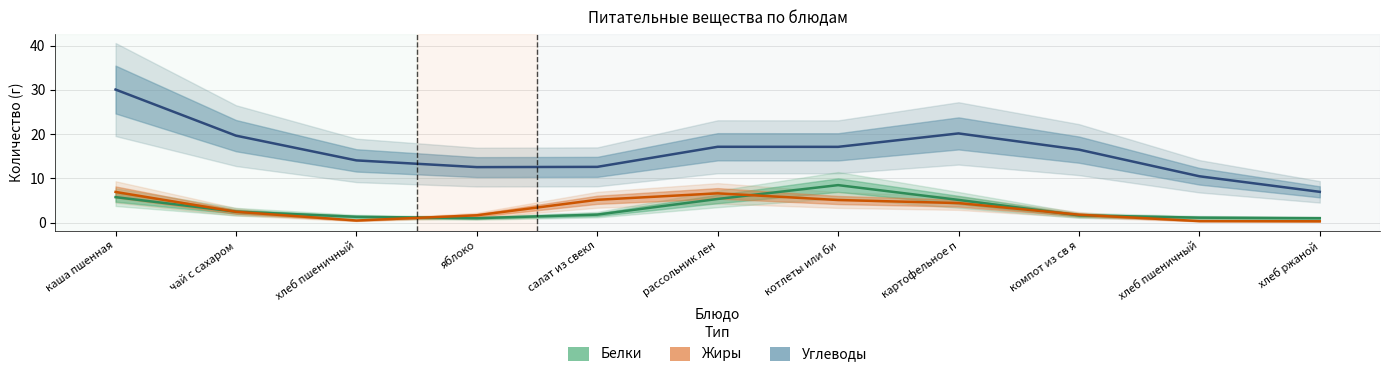

Is the value of Жиры at яблоко greater than the value of Углеводы at компот из св я?

No